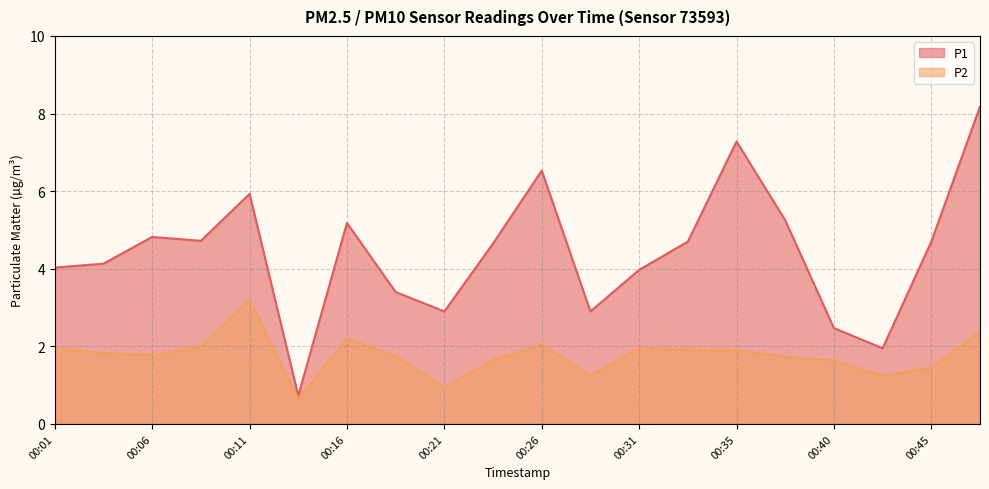

What is the difference between the maximum and minimum values in the P1 series?

7.4